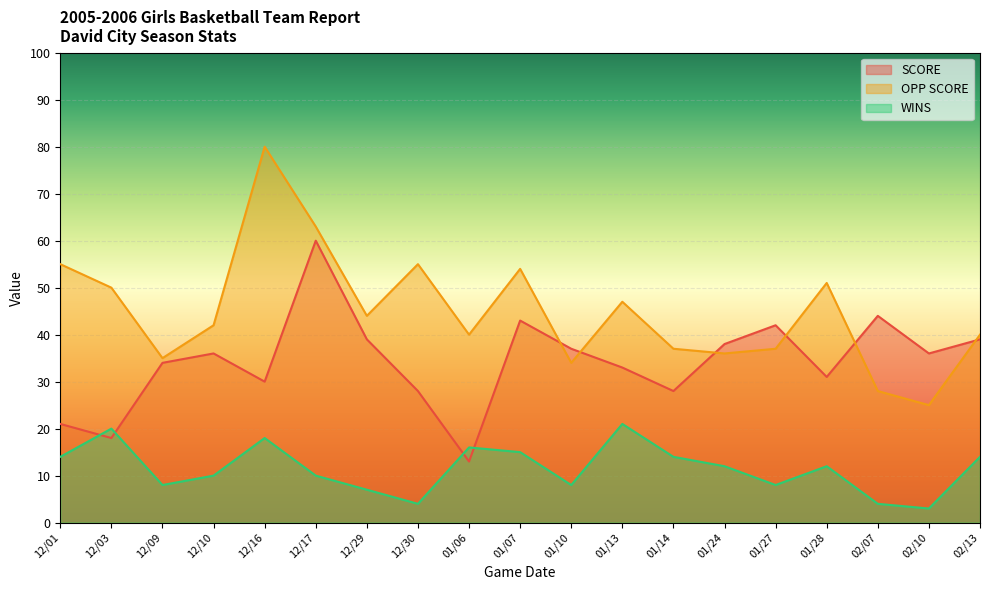

Rank the series by their average value, from lowest to highest.

WINS, SCORE, OPP SCORE